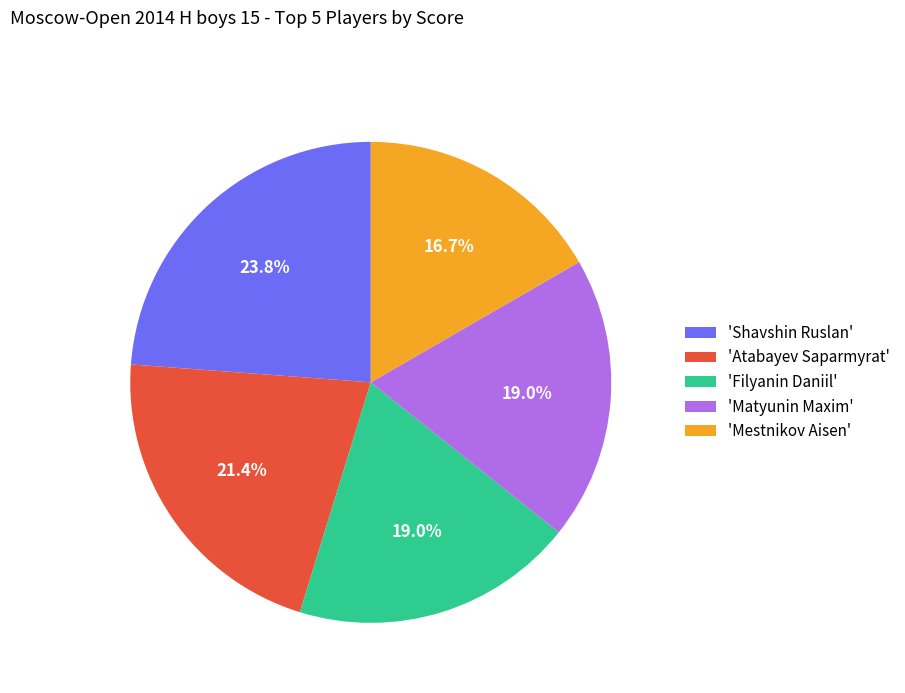

Approximately how many times larger is the value at 'Filyanin Daniil' compared to 'Mestnikov Aisen'?

1.1